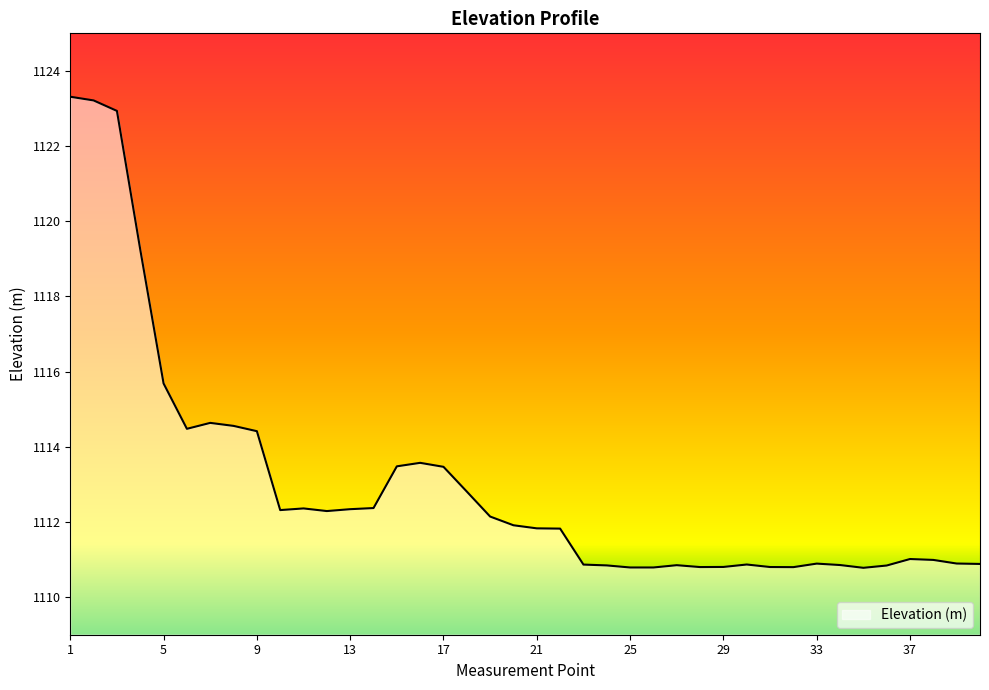

How many lines are shown in the chart?

1